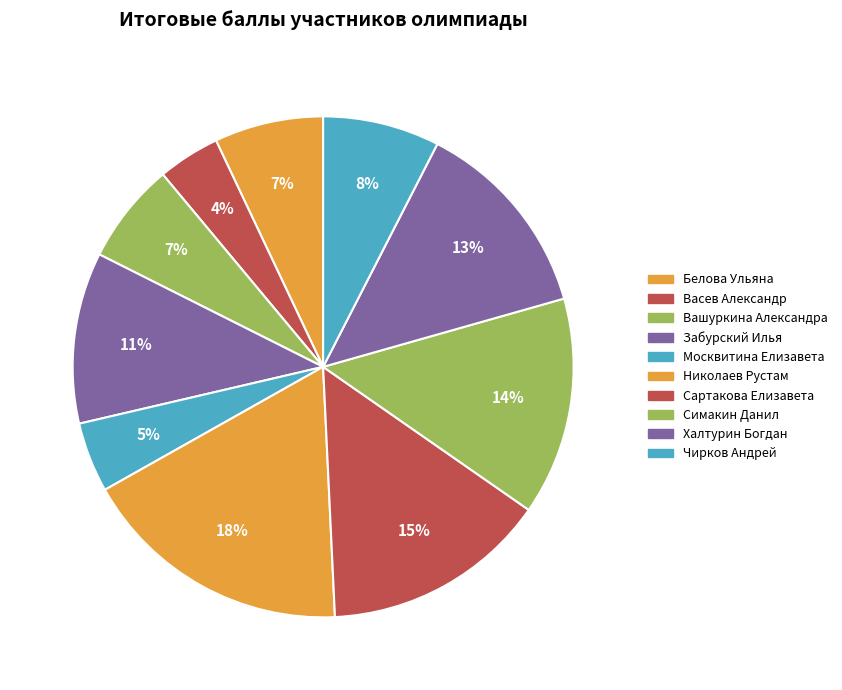

How many slices are in this pie chart?

10